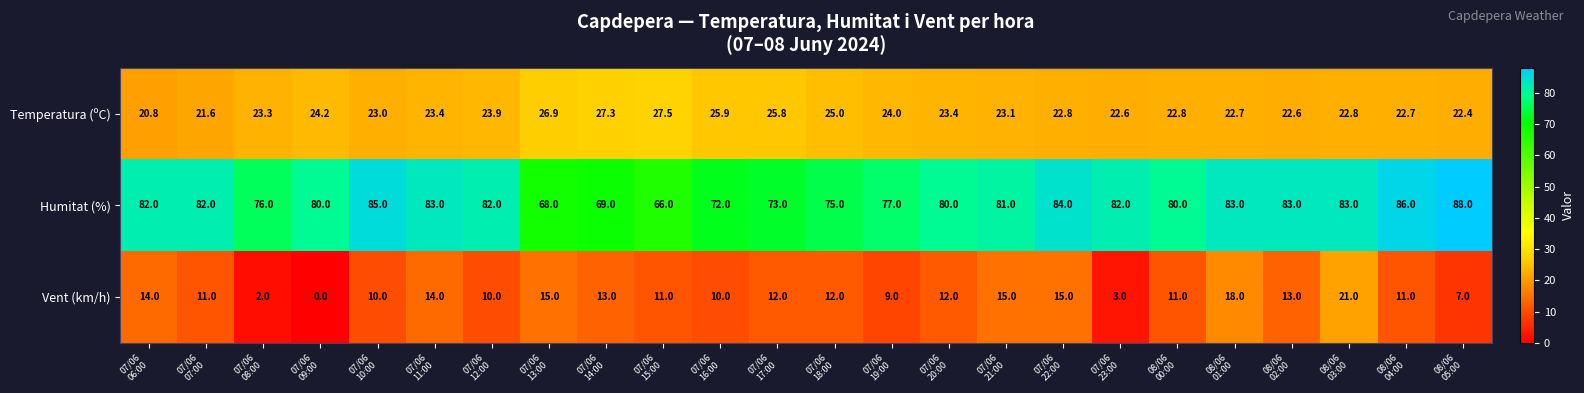

Which series has the largest total across all categories?

Humitat (%)